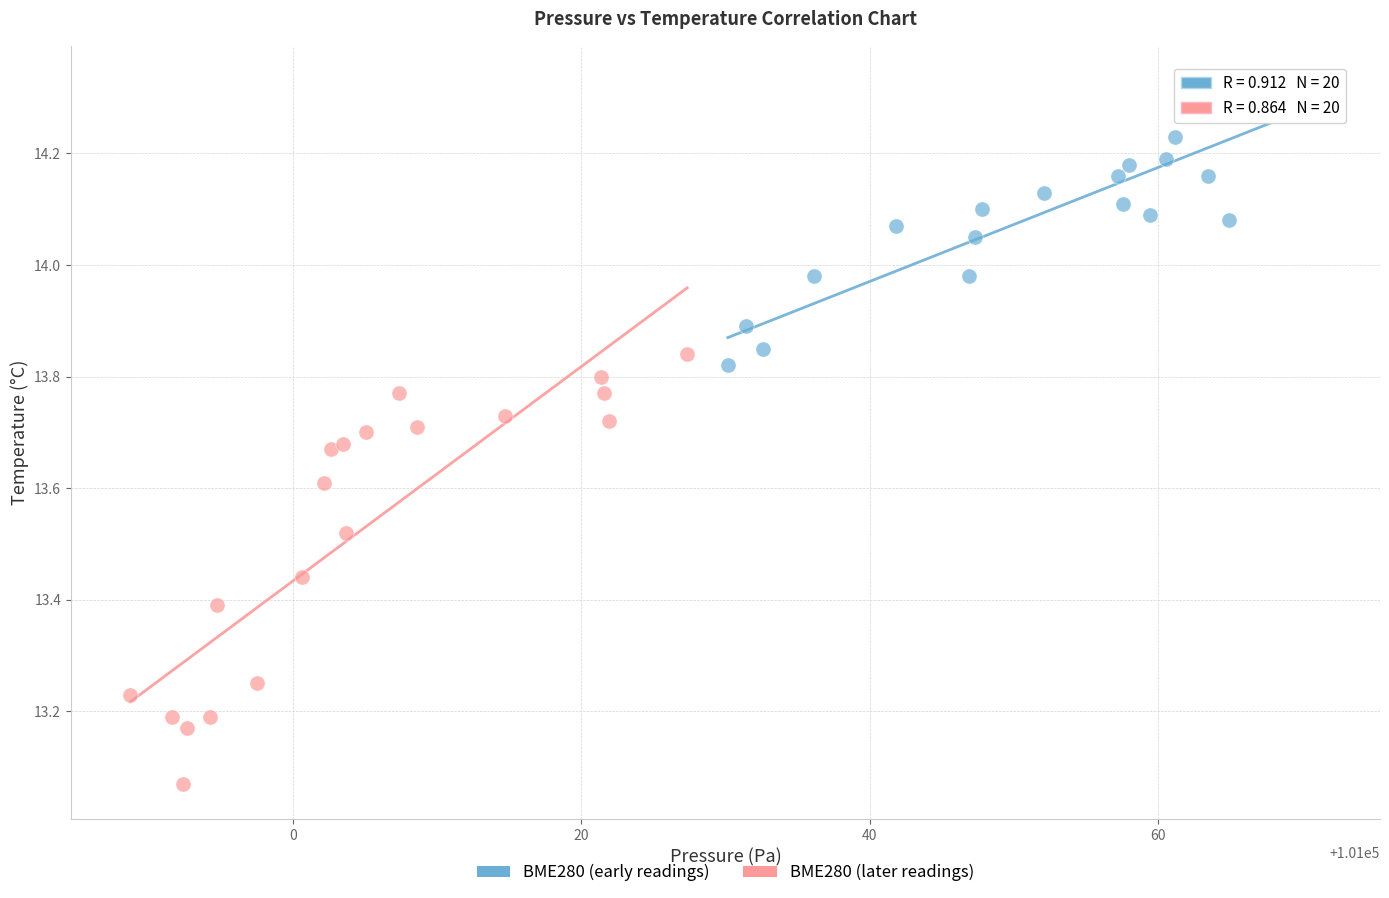

Which series contains the lowest Y value?

BME280 (later readings)